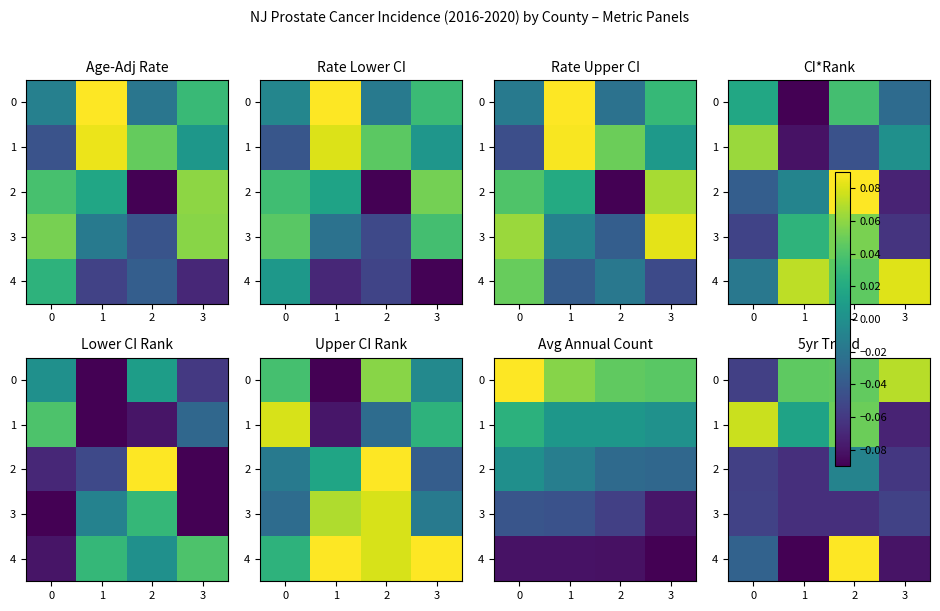

Is the value of 1 at 2 greater than the value of 4 at 1?

Yes